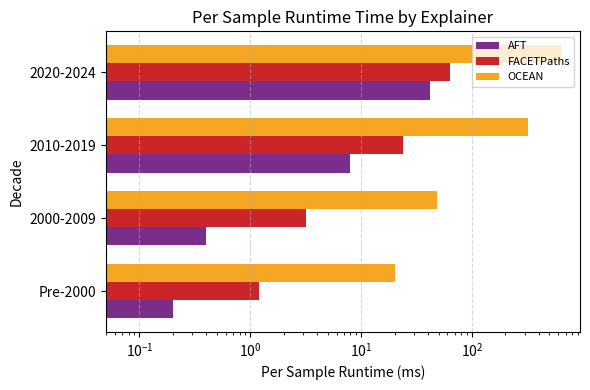

Does the chart contain stacked bars?

No